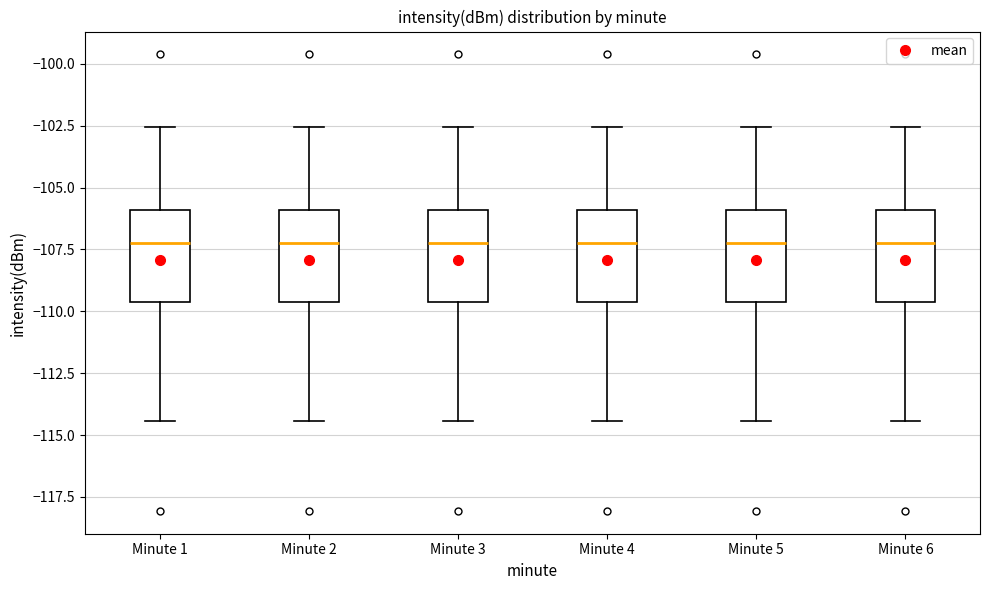

Reading left to right, transcribe this box plot: for each box, give where its median line is, the range the box spans, and where its two whiskers end, as read against the y-axis. The values are not printed on the chart, so give them approximately, as read against the axis.

Minute 1: median -107.0, box -109.5 to -106.0, whiskers -114.5 to -102.5
Minute 2: median -107.0, box -109.5 to -106.0, whiskers -114.5 to -102.5
Minute 3: median -107.0, box -109.5 to -106.0, whiskers -114.5 to -102.5
Minute 4: median -107.0, box -109.5 to -106.0, whiskers -114.5 to -102.5
Minute 5: median -107.0, box -109.5 to -106.0, whiskers -114.5 to -102.5
Minute 6: median -107.0, box -109.5 to -106.0, whiskers -114.5 to -102.5